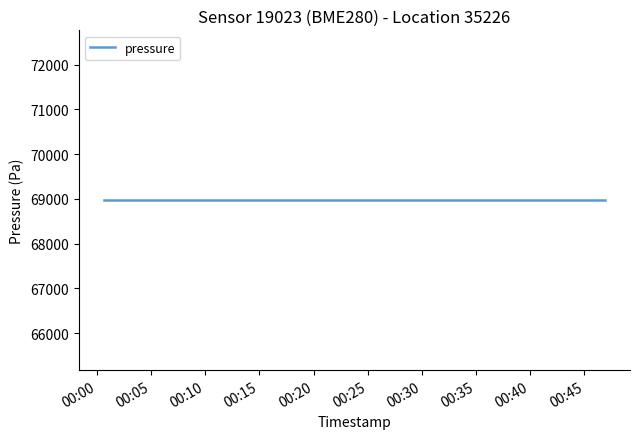

What is the sum of the pressure values at 2023-03-14T00:42:03 and 2023-03-14T00:29:53?

137940.4